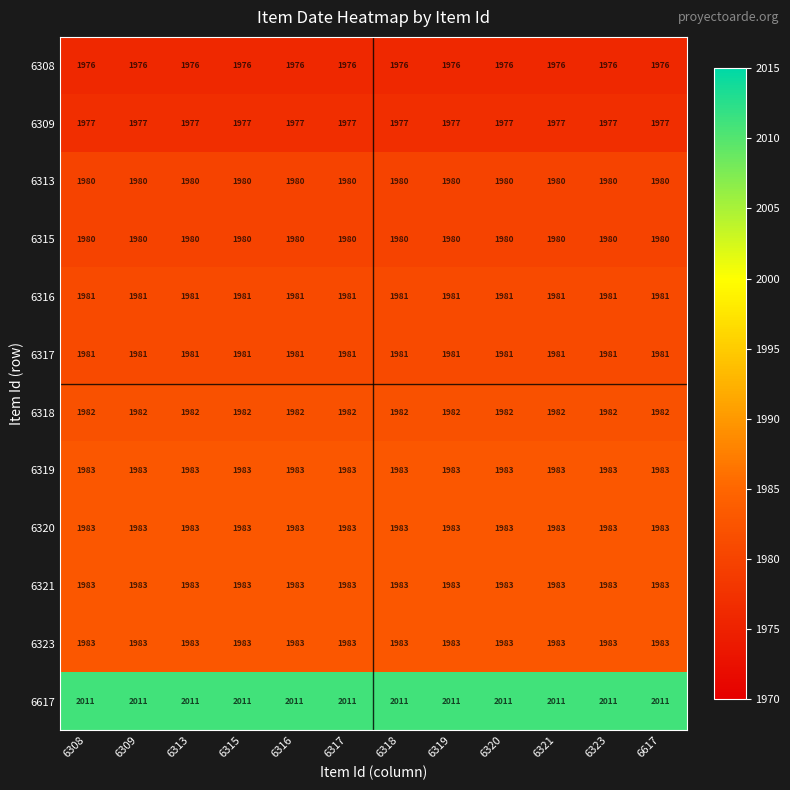

What is the spread (max minus min) of values at 6320?

35